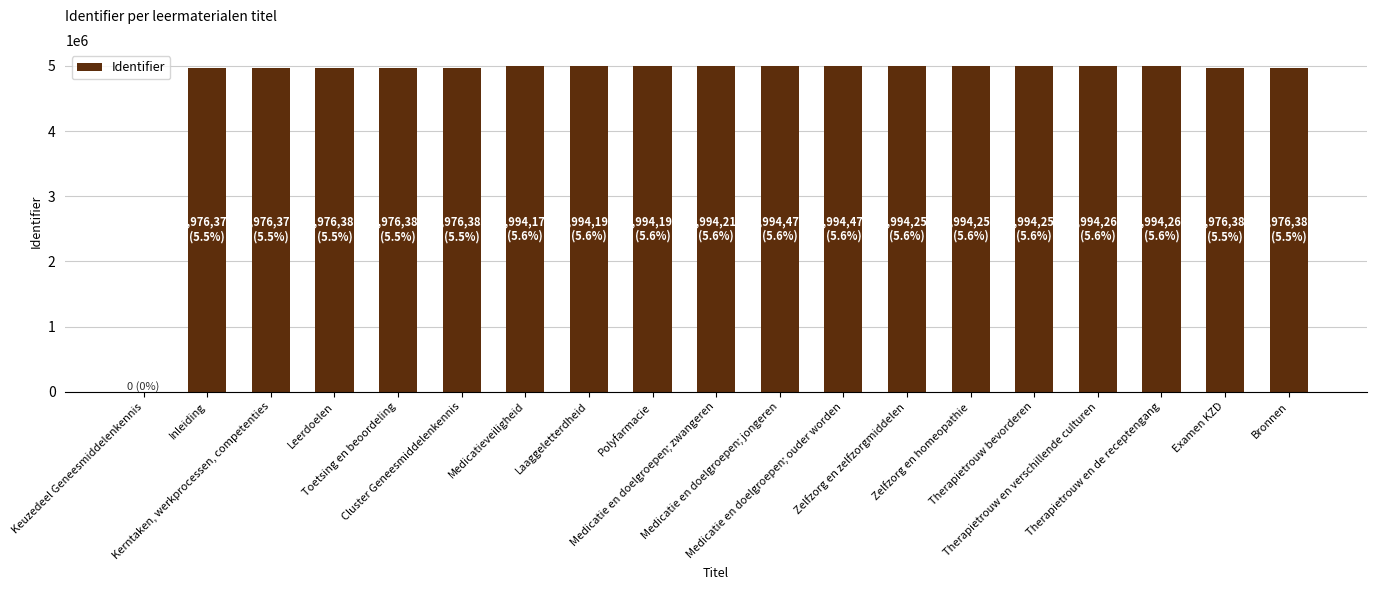

Reading right to left, extract all data points from this chart.

Bronnen=4976389	Examen KZD=4976387	Therapietrouw en de receptengang=4994261	Therapietrouw en verschillende culturen=4994260	Therapietrouw bevorderen=4994259	Zelfzorg en homeopathie=4994258	Zelfzorg en zelfzorgmiddelen=4994256	Medicatie en doelgroepen; ouder worden=4994478	Medicatie en doelgroepen; jongeren=4994477	Medicatie en doelgroepen; zwangeren=4994218	Polyfarmacie=4994198	Laaggeletterdheid=4994197	Medicatieveiligheid=4994172	Cluster Geneesmiddelenkennis=4976385	Toetsing en beoordeling=4976383	Leerdoelen=4976381	Kerntaken, werkprocessen, competenties=4976379	Inleiding=4976376	Keuzedeel Geneesmiddelenkennis=0